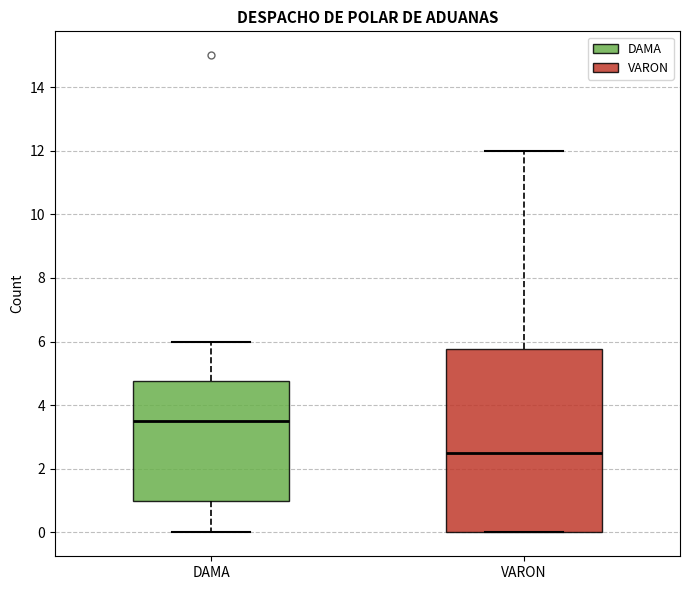

Where does the median line of the box for VARON sit on the y-axis? The values are not printed on the chart, so give them approximately, as read against the axis.

2.6